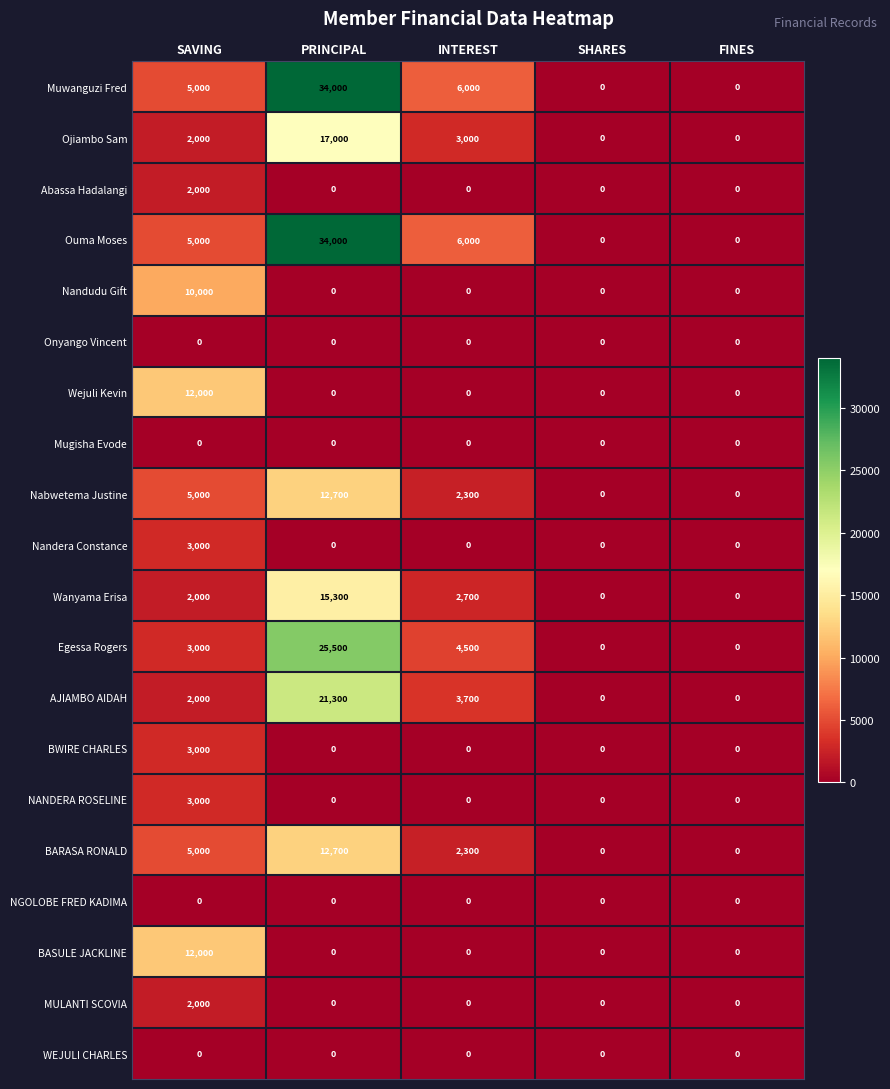

What is the highest value of the Muwanguzi Fred series?

34000